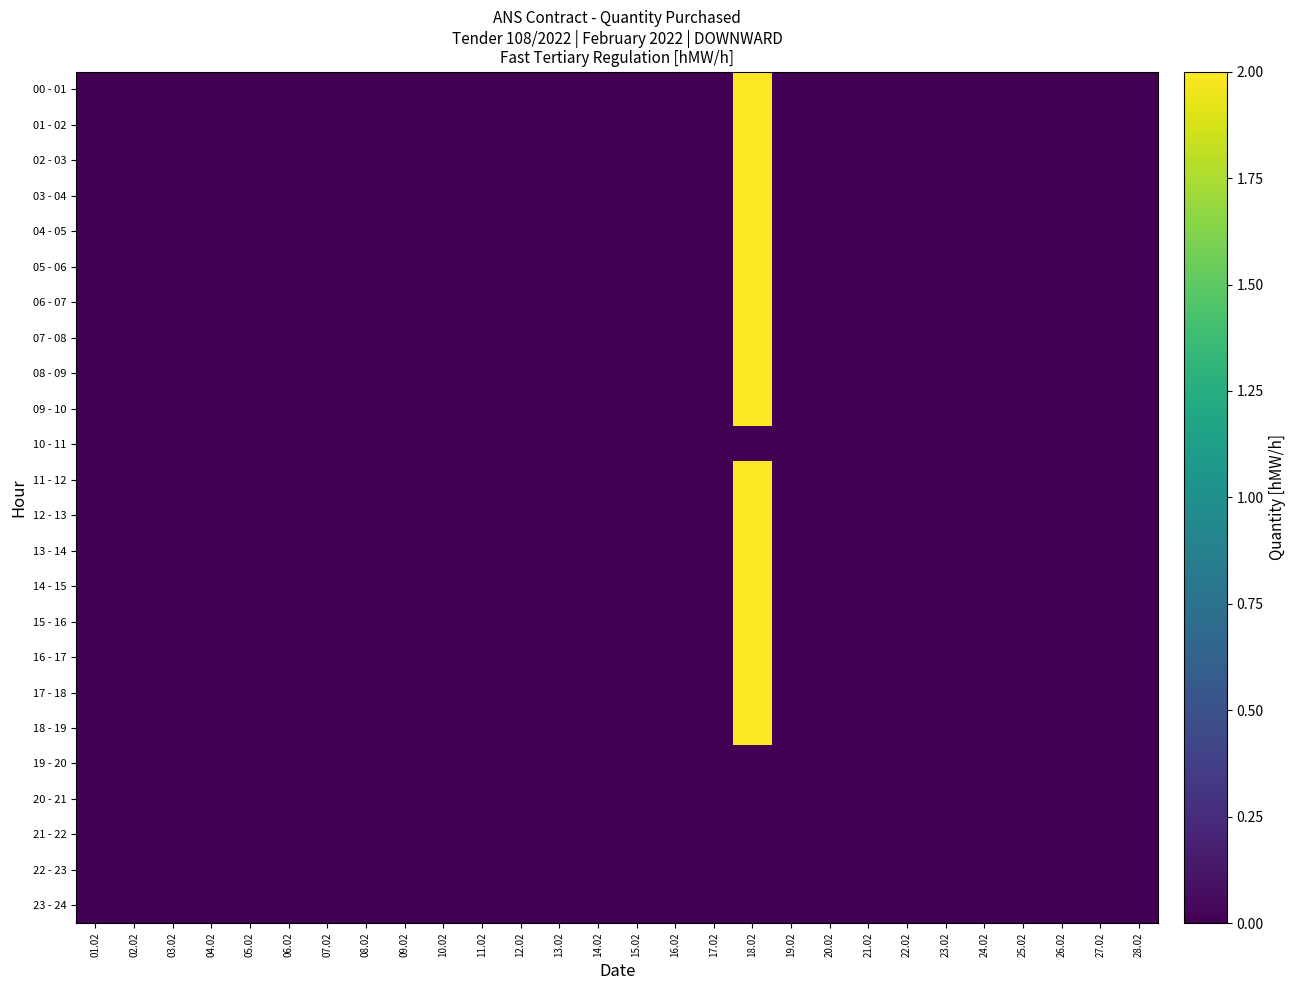

Rank the series by their maximum value, from lowest to highest.

10 - 11, 19 - 20, 20 - 21, 21 - 22, 22 - 23, 23 - 24, 00 - 01, 01 - 02, 02 - 03, 03 - 04, 04 - 05, 05 - 06, 06 - 07, 07 - 08, 08 - 09, 09 - 10, 11 - 12, 12 - 13, 13 - 14, 14 - 15, 15 - 16, 16 - 17, 17 - 18, 18 - 19